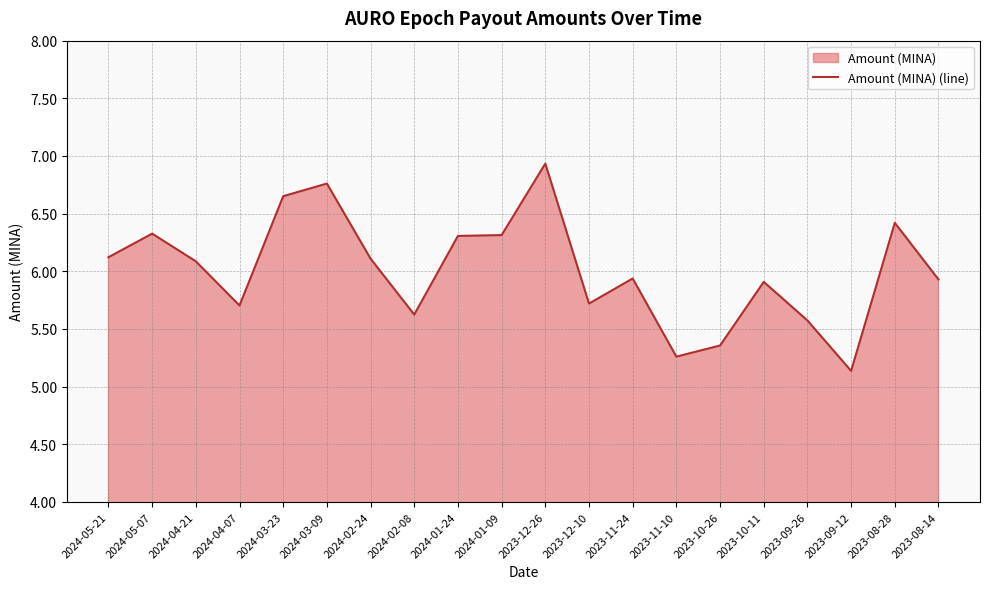

Approximately how many times larger is the value at 2023-09-12 compared to 2024-03-23?

0.8